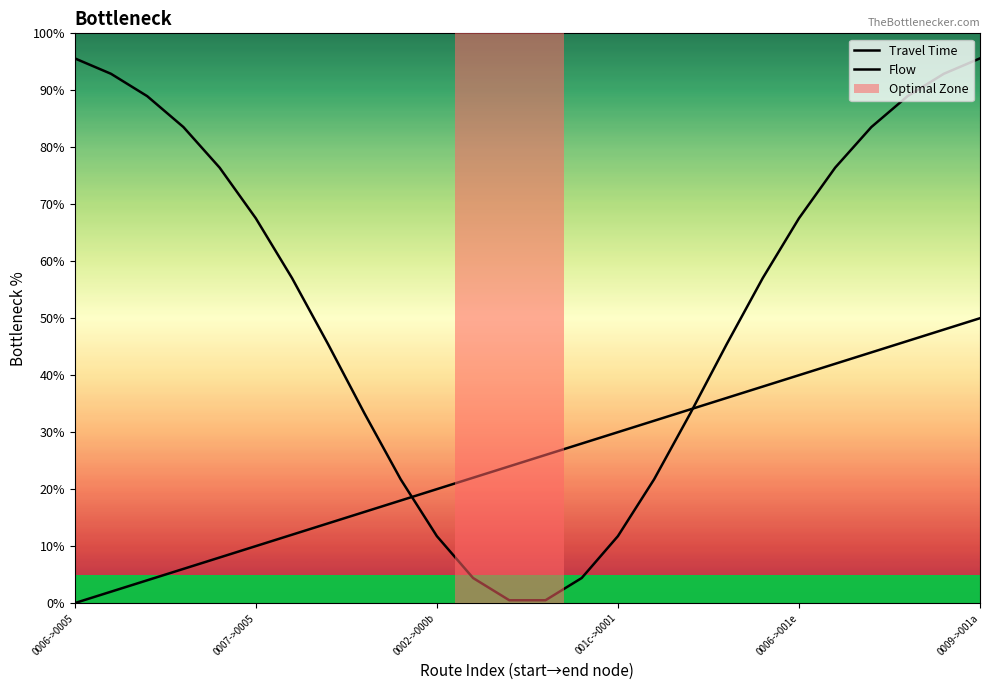

Is this an area chart (filled region under the line)?

No